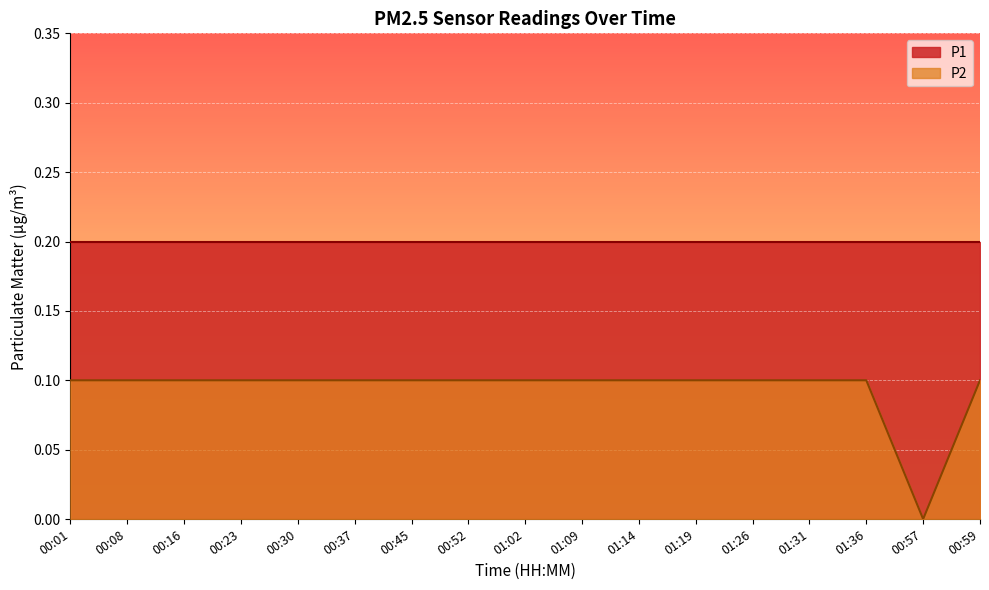

Reading right to left, what are all the values shown in this chart?

0.1	0.0	0.1	0.1	0.1	0.1	0.1	0.1	0.1	0.1	0.1	0.1	0.1	0.1	0.1	0.1	0.1